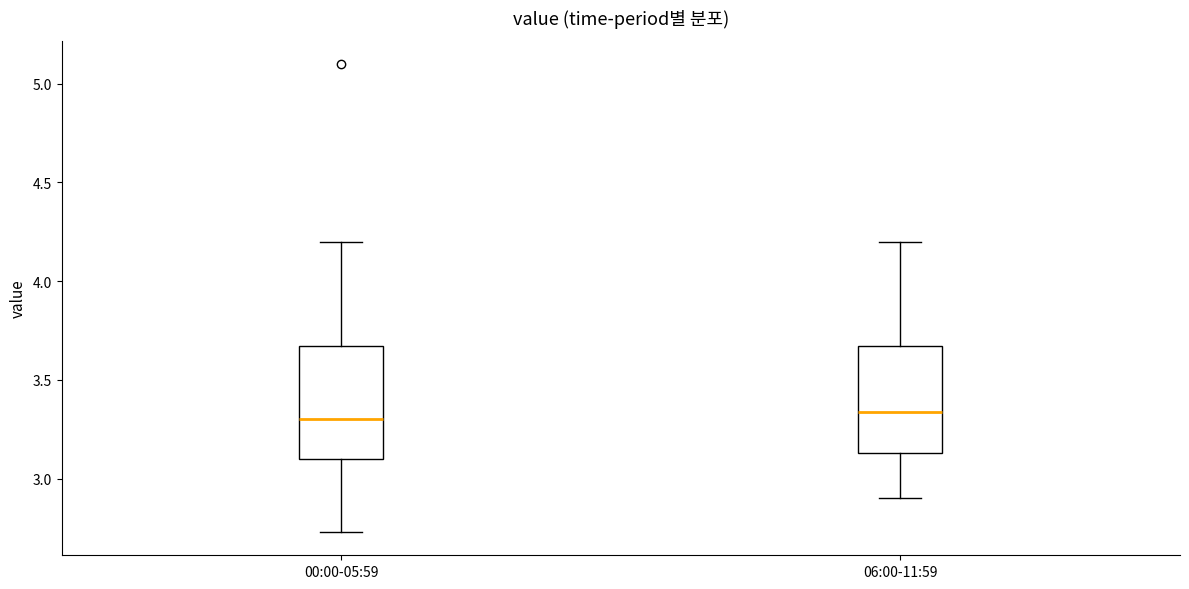

Reading left to right, transcribe this box plot: for each box, give where its median line is, the range the box spans, and where its two whiskers end, as read against the y-axis. The values are not printed on the chart, so give them approximately, as read against the axis.

00:00-05:59: median 3.30, box 3.10 to 3.65, whiskers 2.75 to 4.20
06:00-11:59: median 3.35, box 3.15 to 3.65, whiskers 2.90 to 4.20